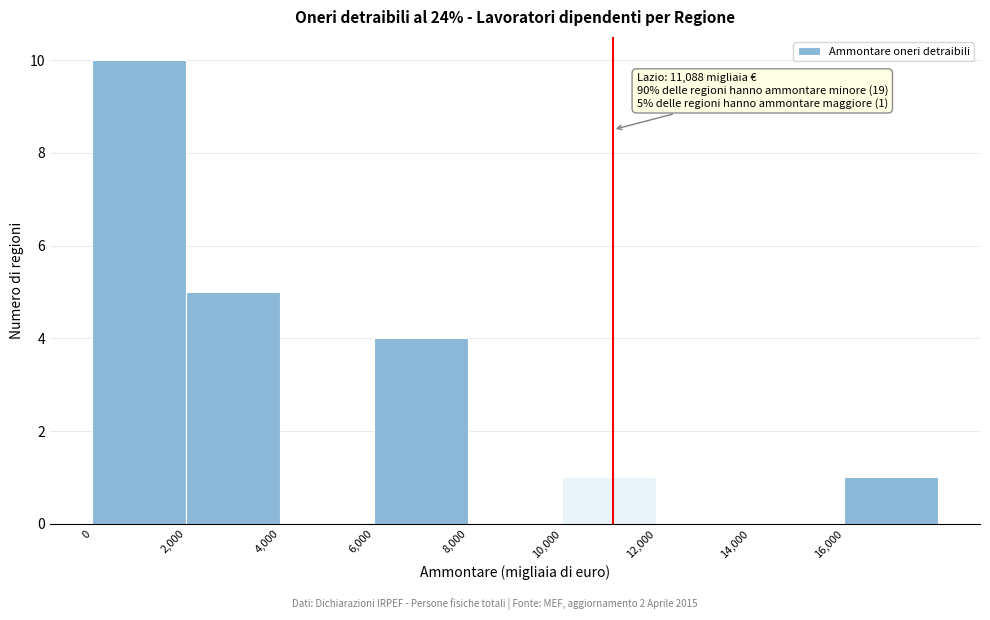

Over which range of the x-axis is the bar tallest?

0 to 2000